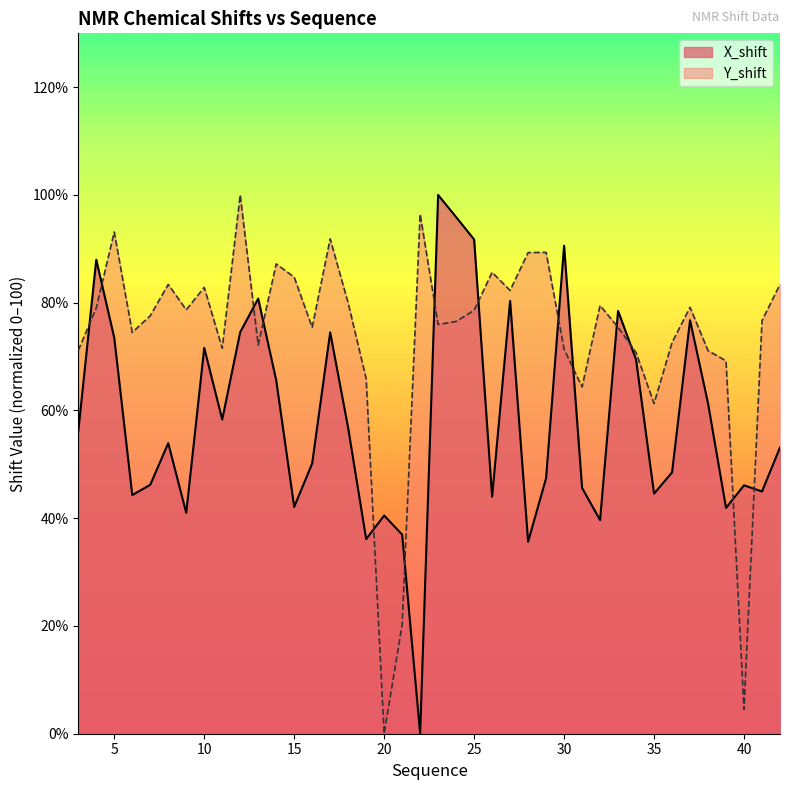

What is the difference between the second highest and minimum values in the Y_shift series?

96.4